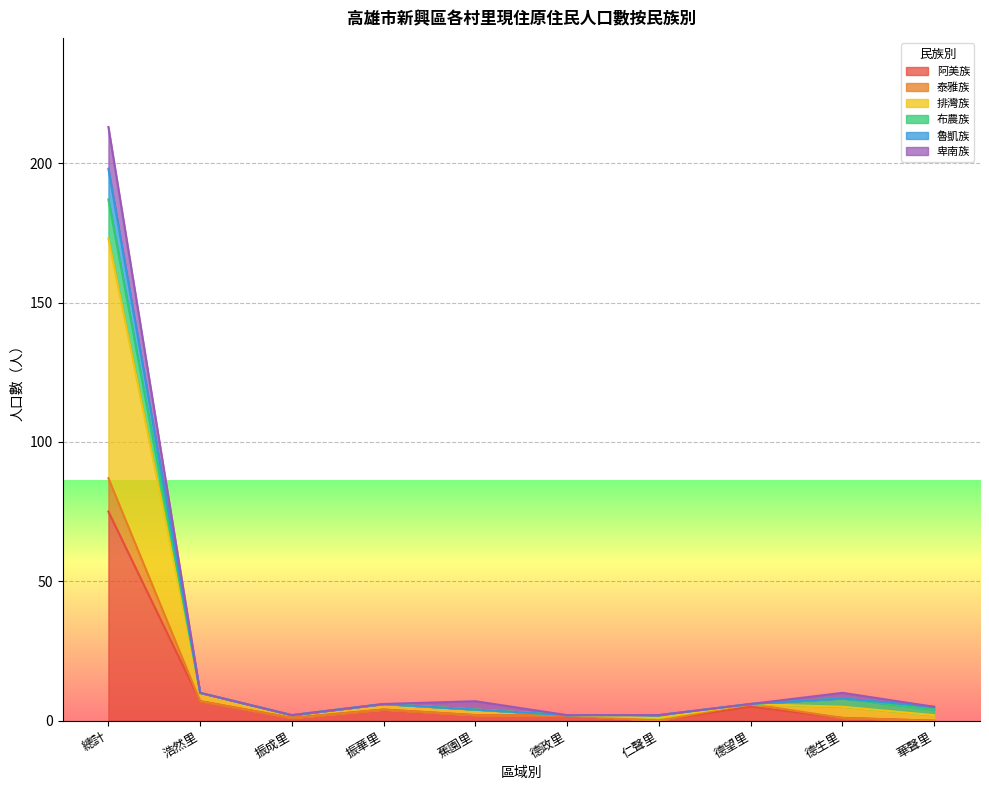

Is it true that 魯凱族 equals 2 at 仁聲里?

True